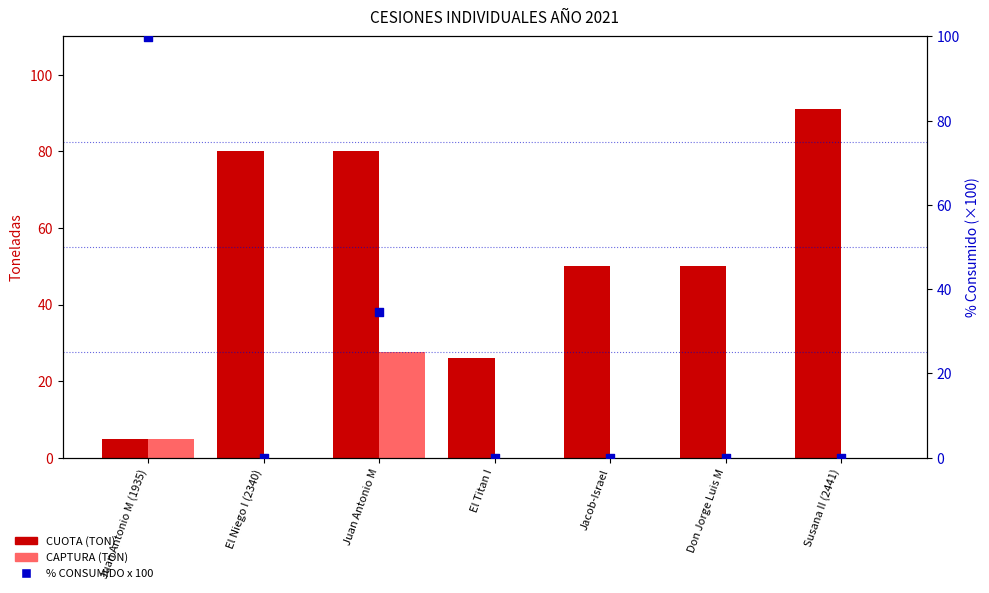

Which series contains the lowest Y value?

CAPTURA (TON)